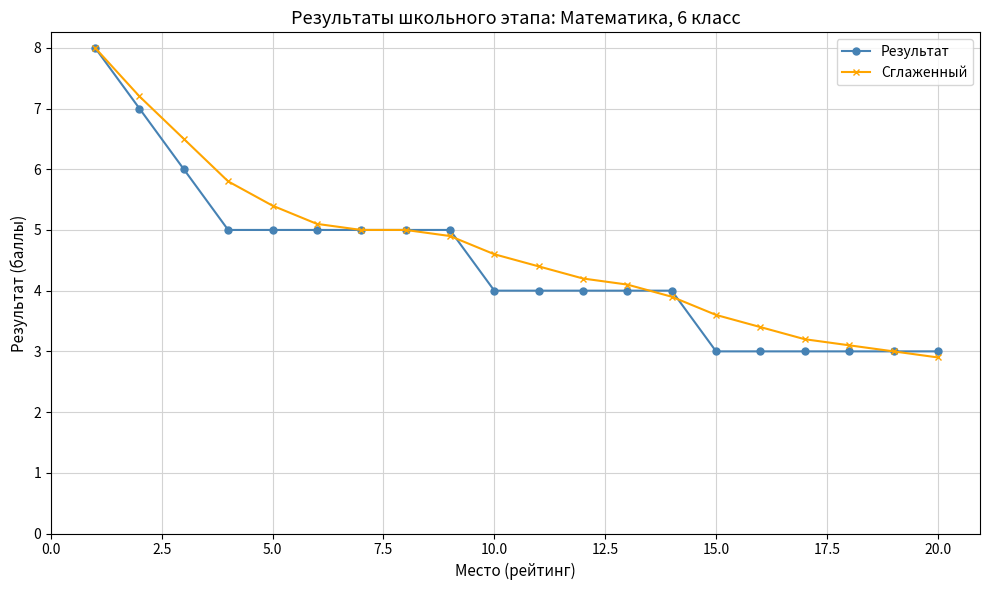

What is the lowest value of the Результат series?

3.0